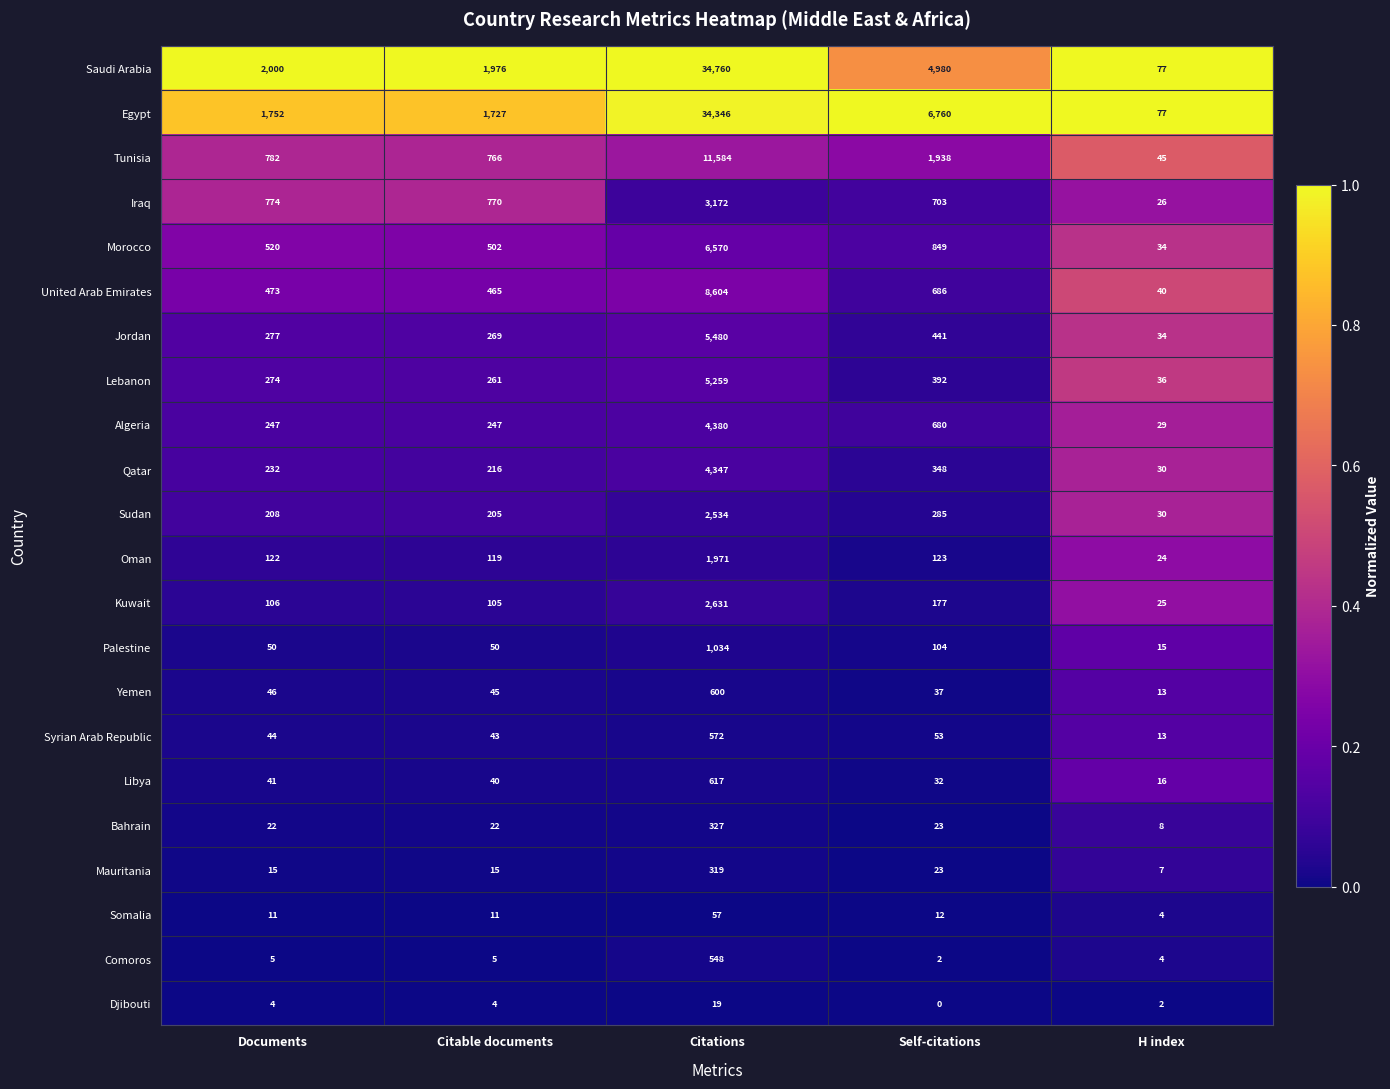

True or false: Oman has a value of 613 at Citations.

False